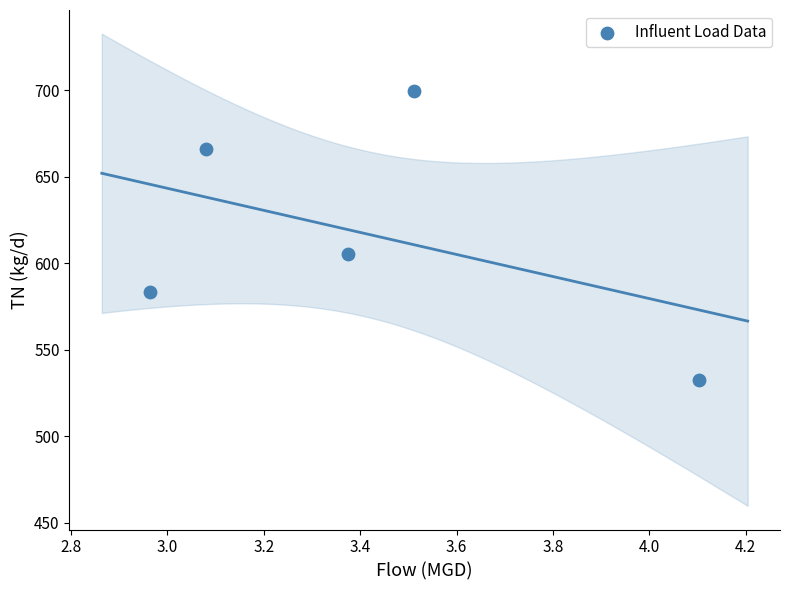

What is the average X value?

3.4